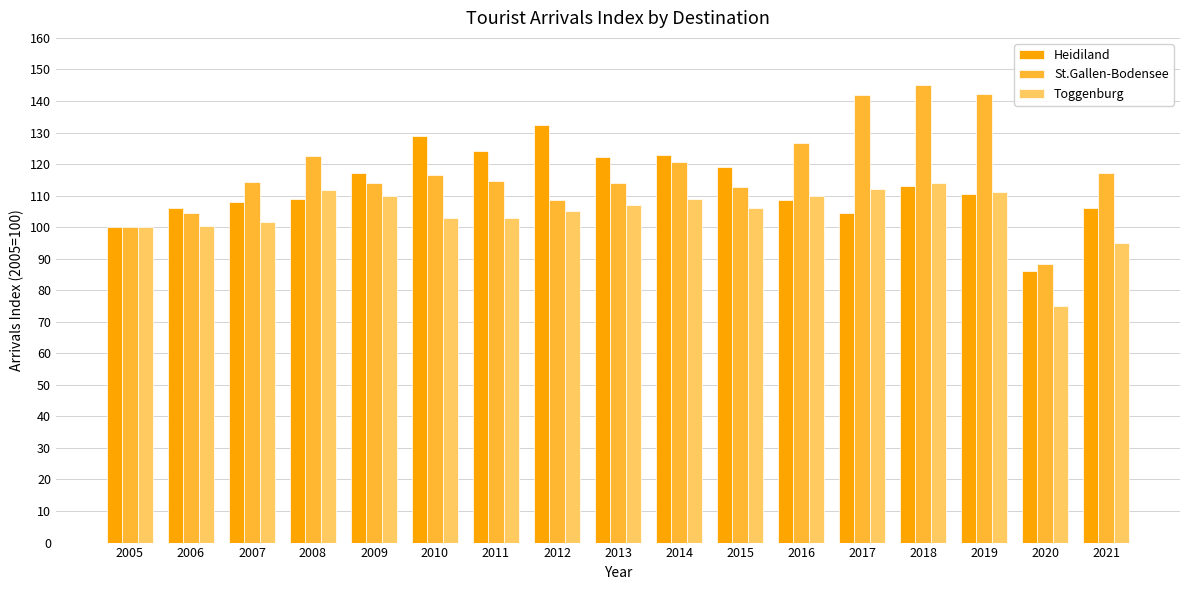

Is it true that Toggenburg equals 33.7 at 2010?

False